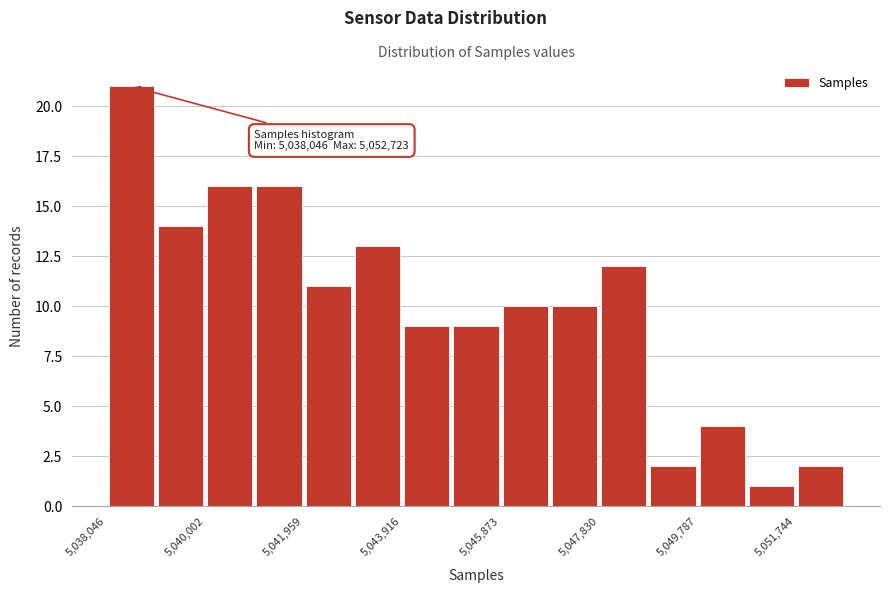

Which range on the x-axis has the tallest bar?

5038000 to 5039000